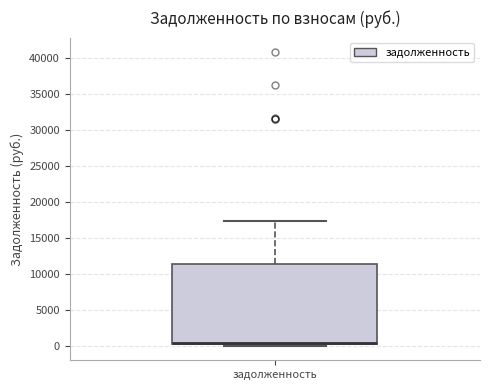

Read this box plot against the y-axis: the position of the median line, the range covered by the box, and the ends of both whiskers. The values are not printed on the chart, so give them approximately, as read against the axis.

median 500 (drawn on the box's lower edge), box 500 to 11500, whiskers 0 to 17500